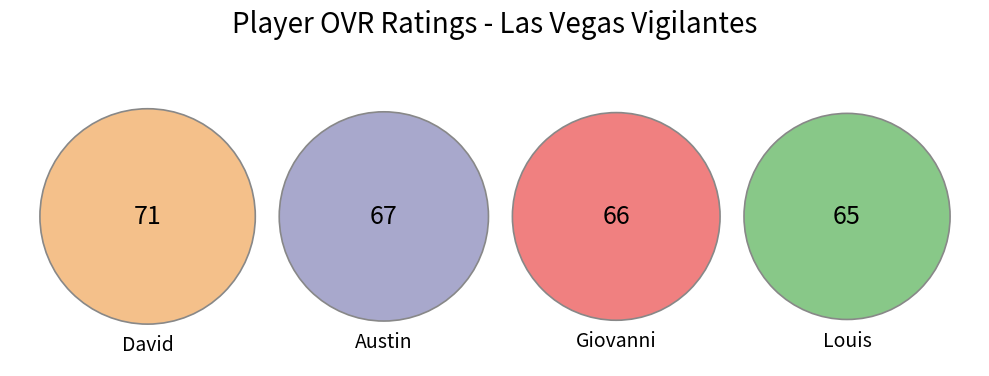

What is the smallest slice in the pie chart?

Louis